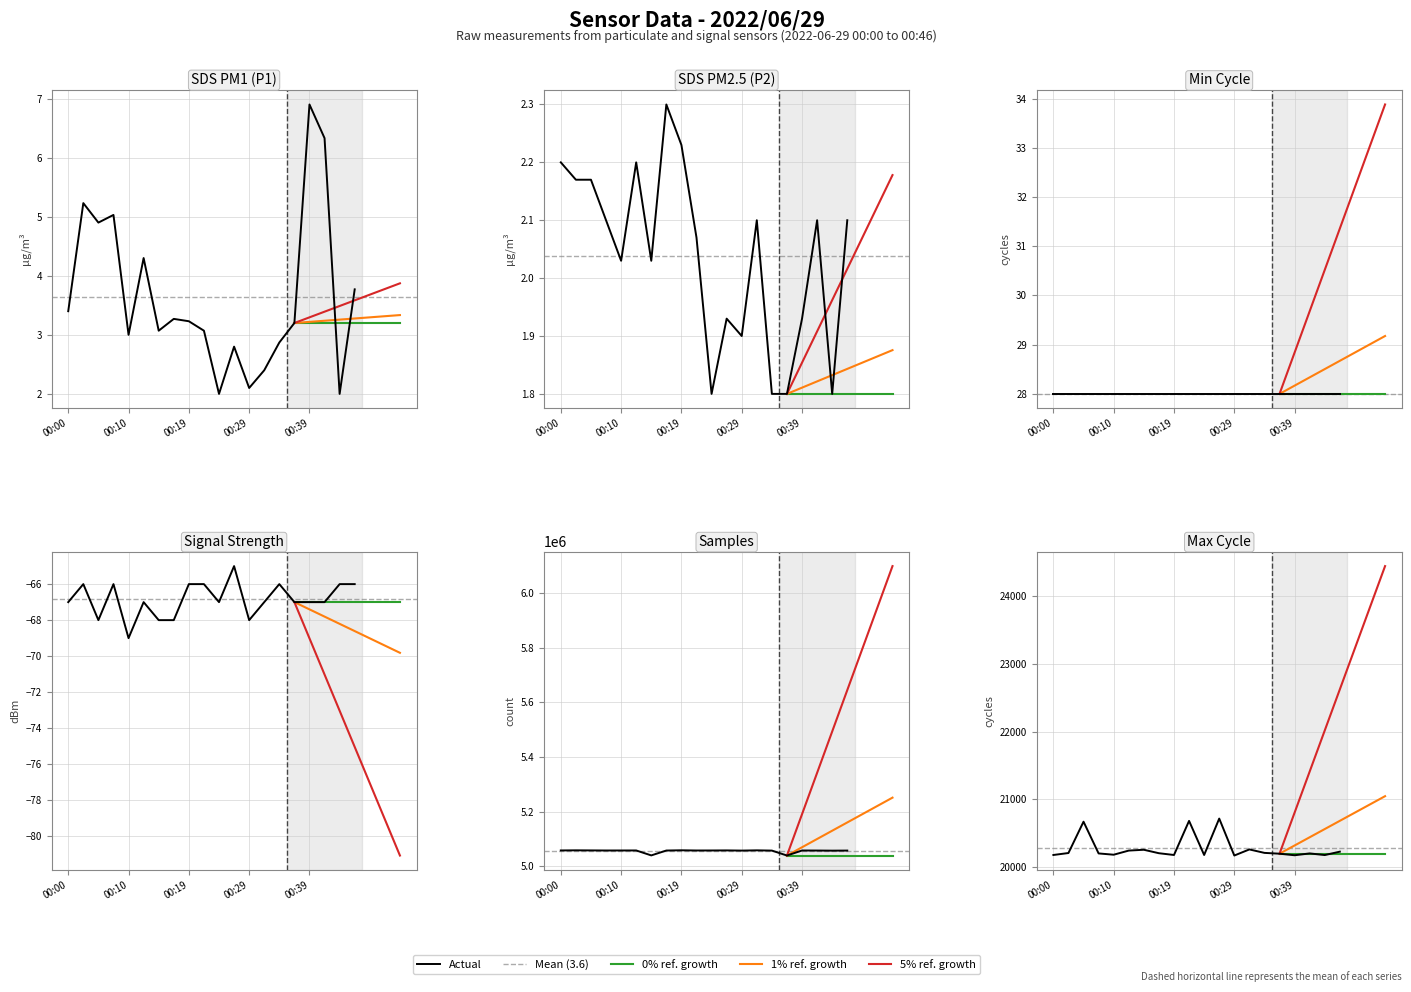

What is the difference between the maximum and second lowest values in the SDS_P2 series?

0.5